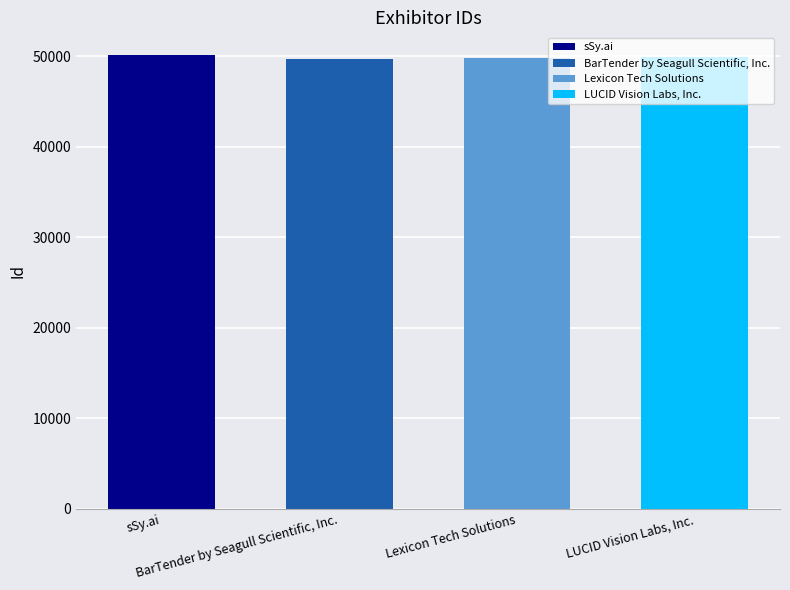

Count the number of values greater than 49874.

1